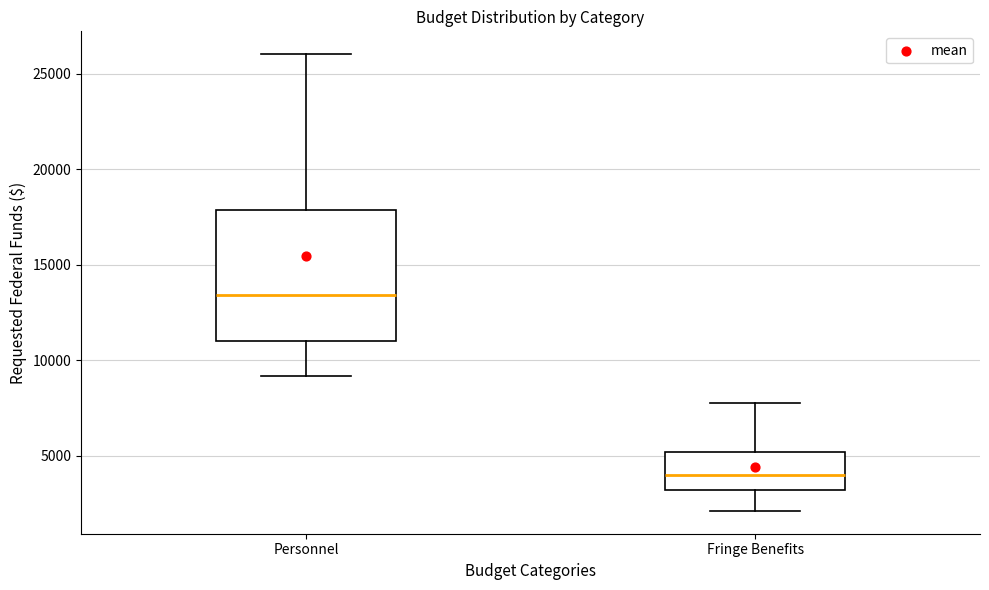

Which box is the tallest, from its lower edge to its upper edge?

Personnel